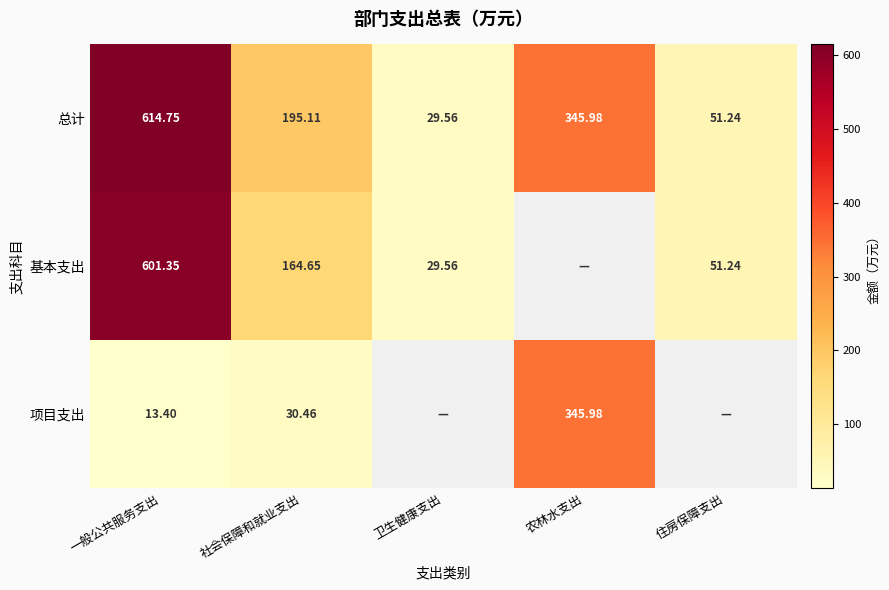

At which label is 总计 closest to 322?

农林水支出